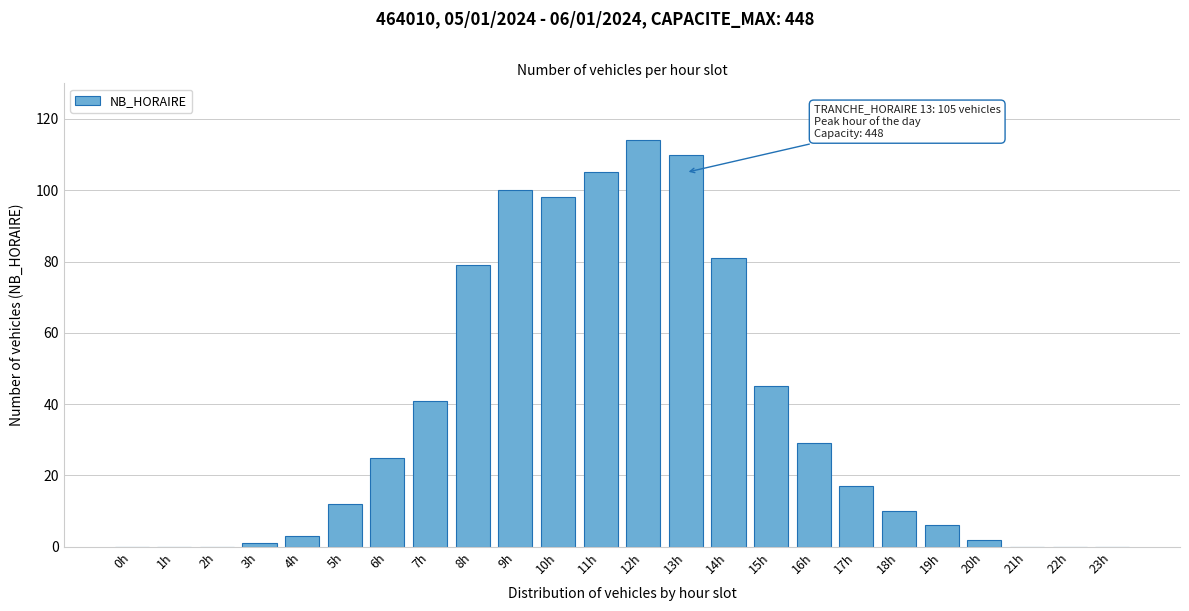

Reading left to right, list all the values displayed in this chart.

0h=0	1h=0	2h=0	3h=1	4h=3	5h=12	6h=25	7h=41	8h=79	9h=100	10h=98	11h=105	12h=114	13h=110	14h=81	15h=45	16h=29	17h=17	18h=10	19h=6	20h=2	21h=0	22h=0	23h=0